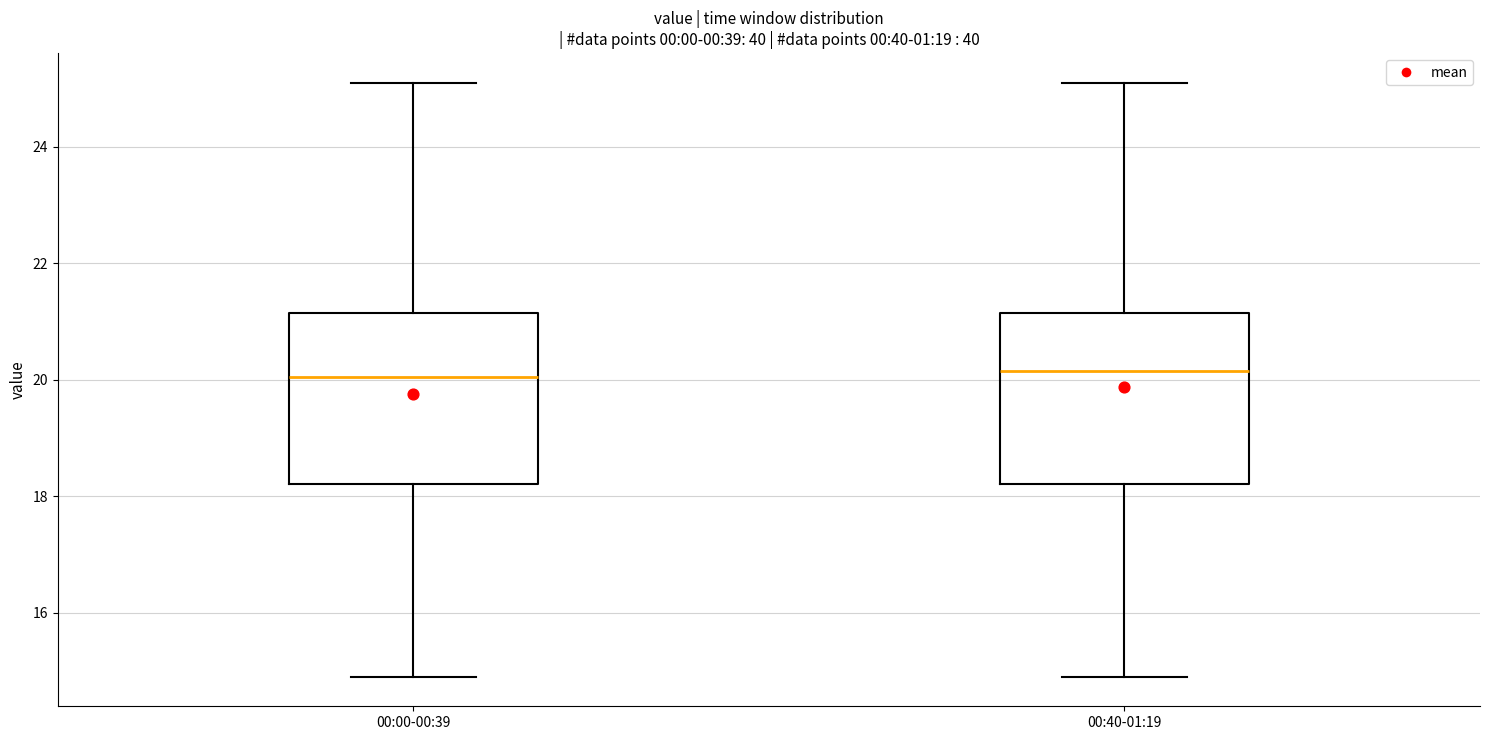

Where is the lower edge of the box for 00:00-00:39 on the y-axis? The values are not printed on the chart, so give them approximately, as read against the axis.

18.2